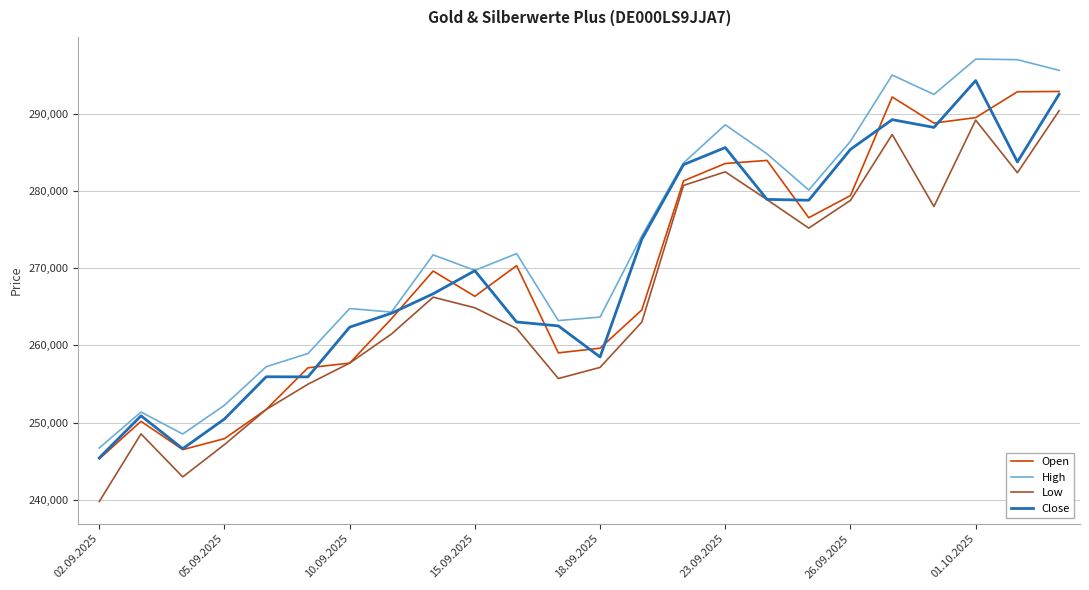

What is the smallest value displayed?

239810